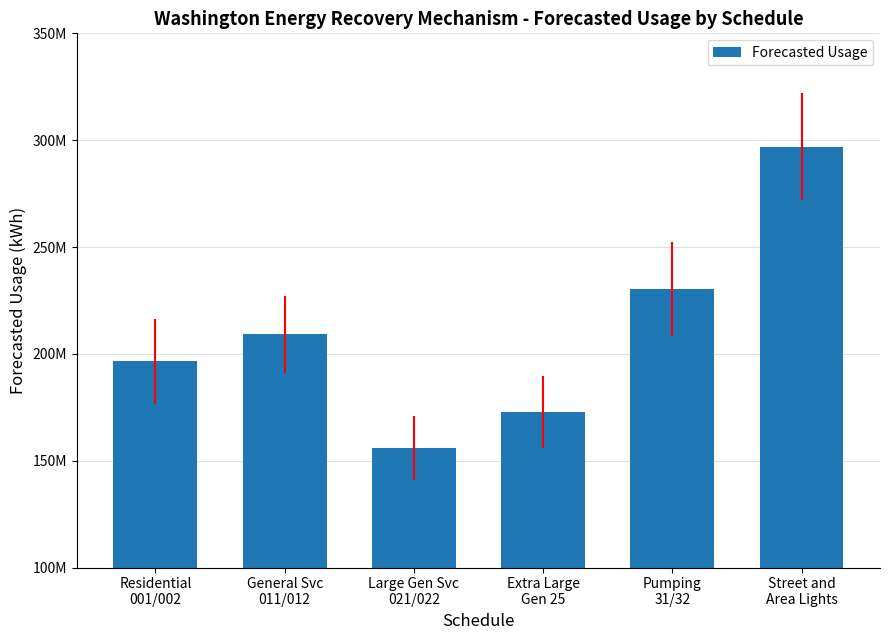

Reading left to right, extract all data points from this chart.

196453732.8	209266297.6	155742734.8	172836041.1	230374929.5	296917930.0